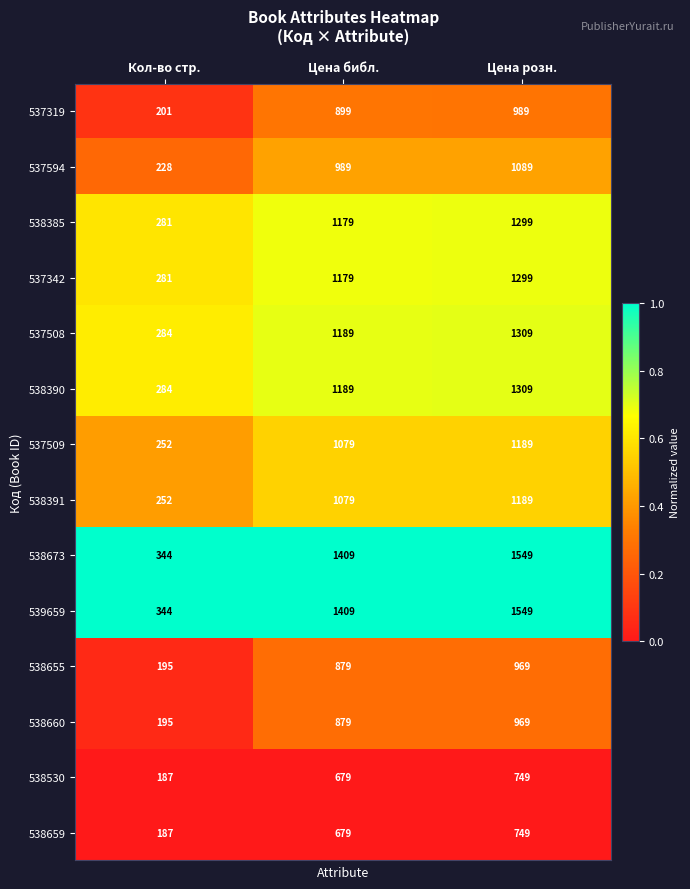

Is the value of 538390 at Кол-во стр. greater than the value of 538391 at Цена розн.?

No